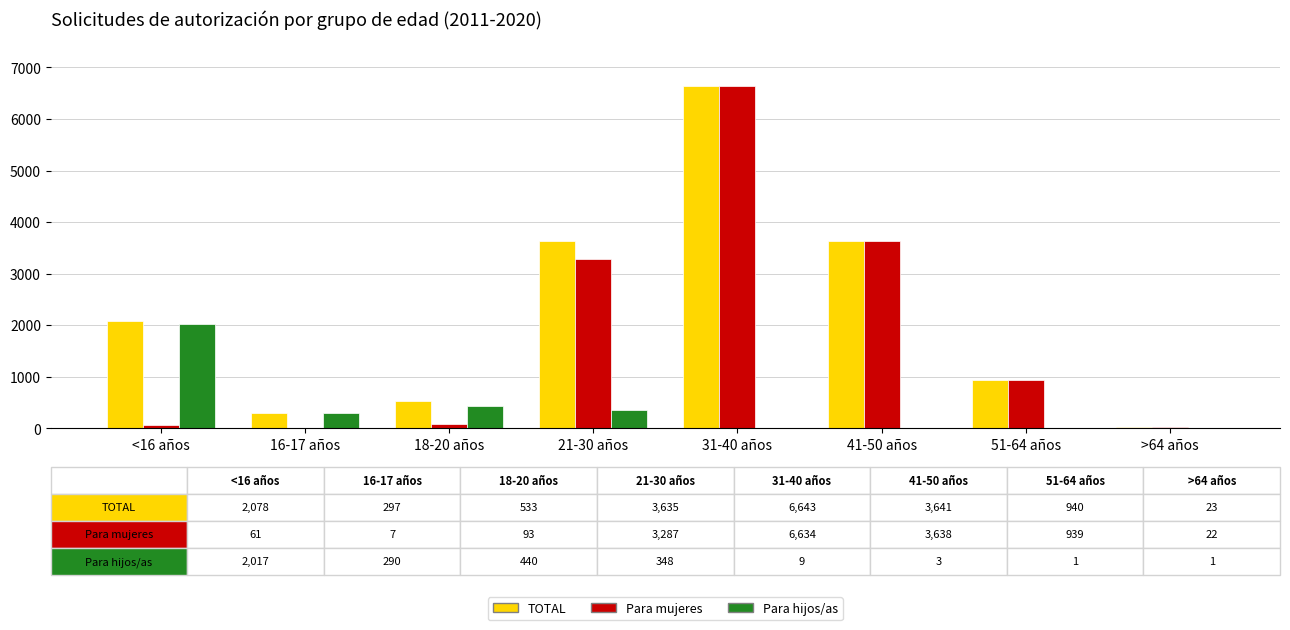

At which category does the chart reach its peak across all series?

31-40 años